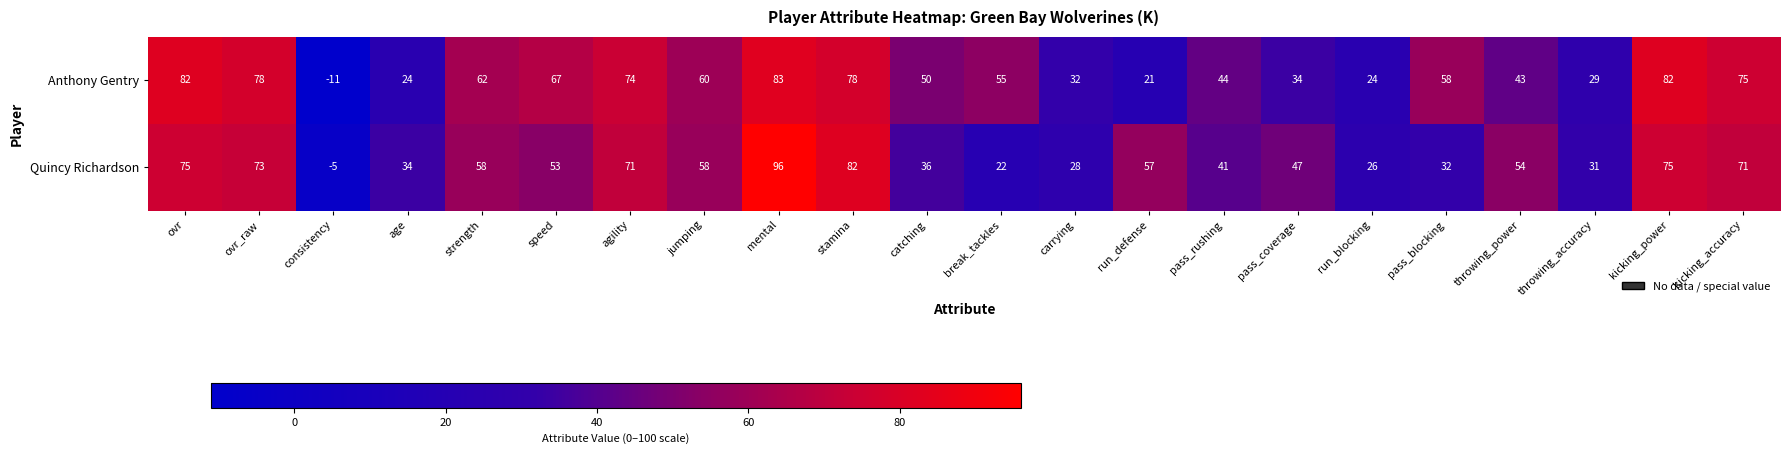

What is the maximum value shown in the chart?

96